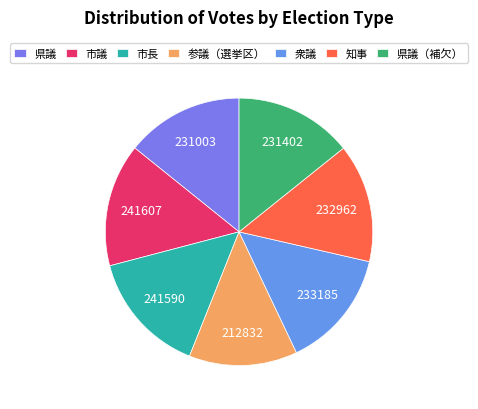

To the nearest percent, what is the average slice percentage?

14%